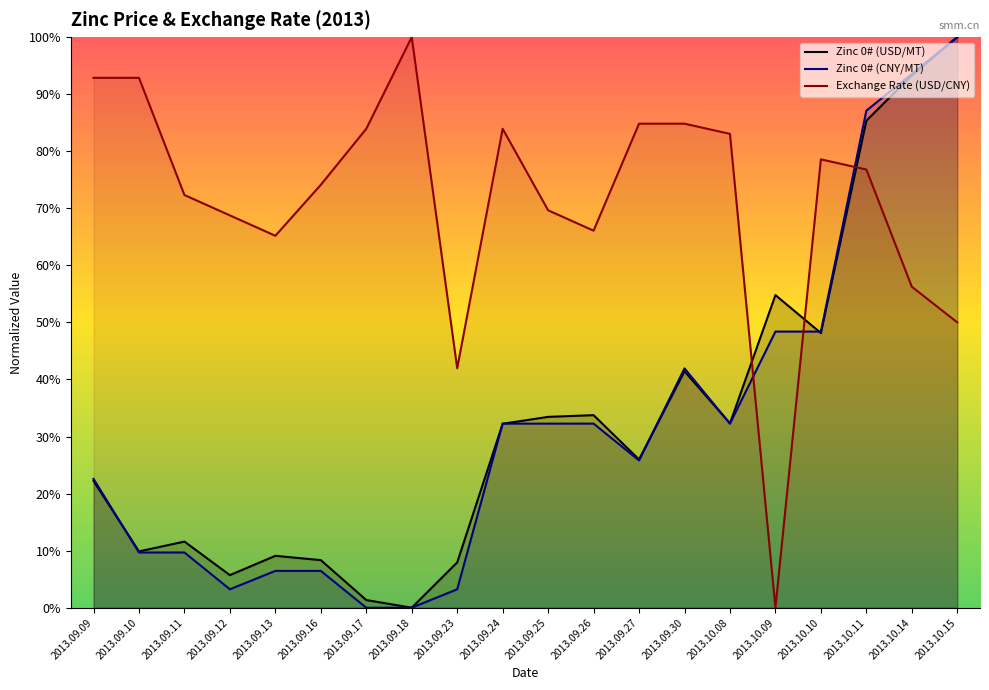

How many series are shown in this chart?

3